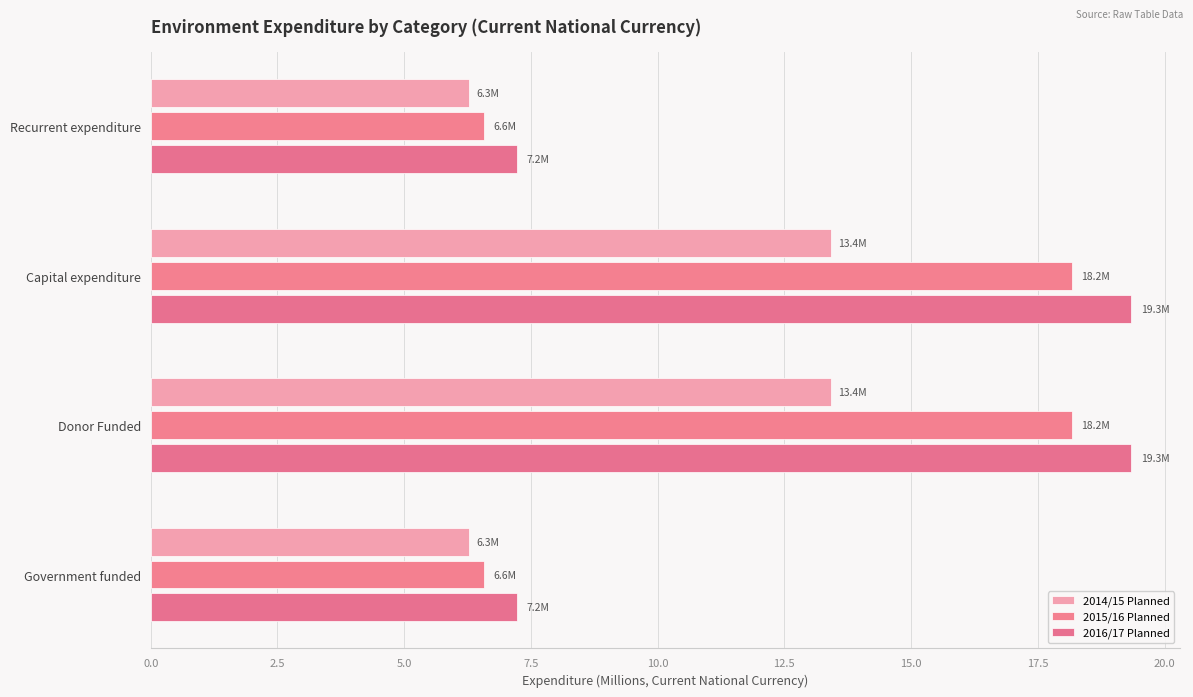

How many categories are shown in the chart?

4